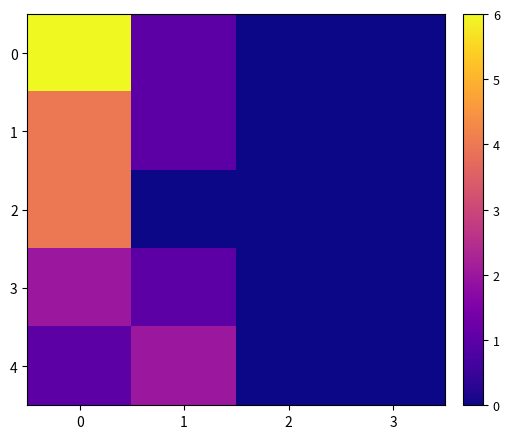

Which series has the largest total across all categories?

row_0